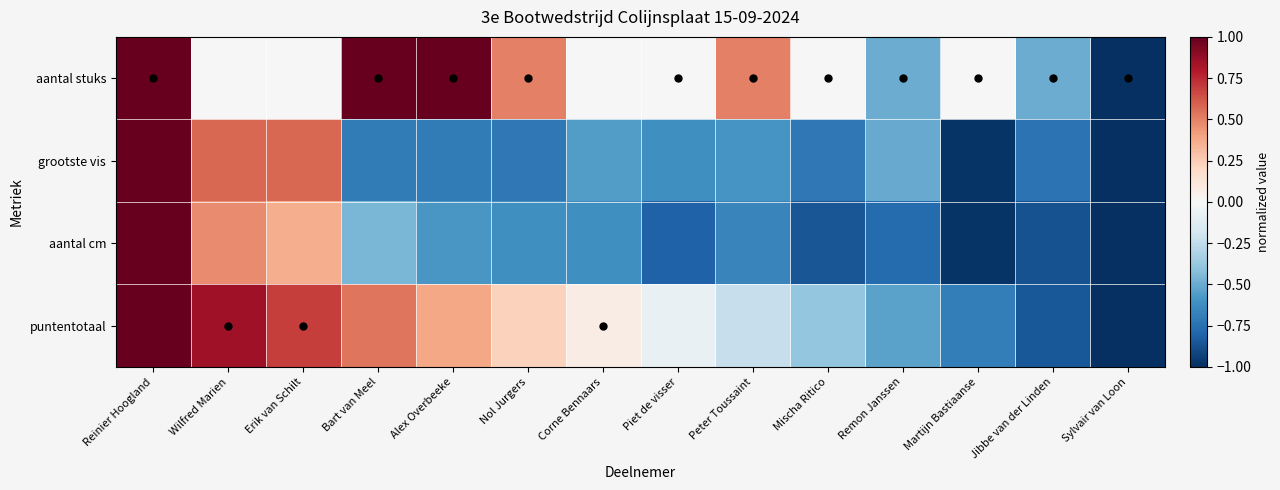

At which category does the chart reach its peak across all series?

Reinier Hoogland